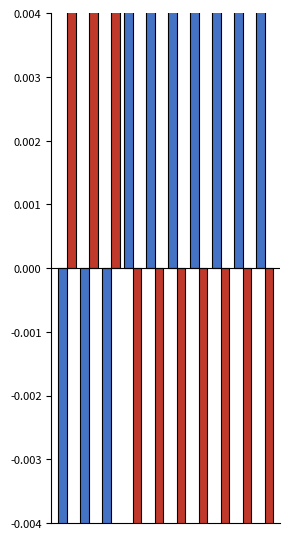

Reading left to right, transcribe all the data shown in this chart.

SDS_P1: -0.5	-0.7	-0.6	0.1	0.1	0.1	0.1	0.5	0.6	0.4
SDS_P2: 0.4	0.5	0.5	-0.1	-0.1	-0.0	-0.1	-0.5	-0.4	-0.2